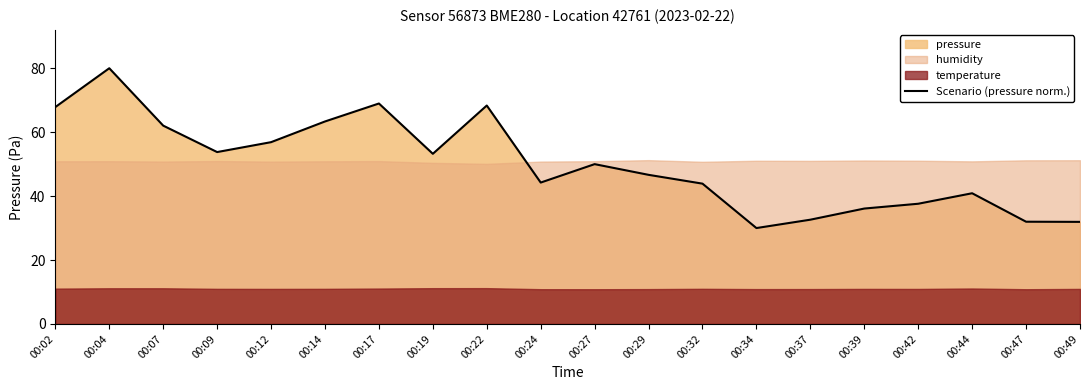

What is the change in value from 00:02 to 00:44?

-27.0